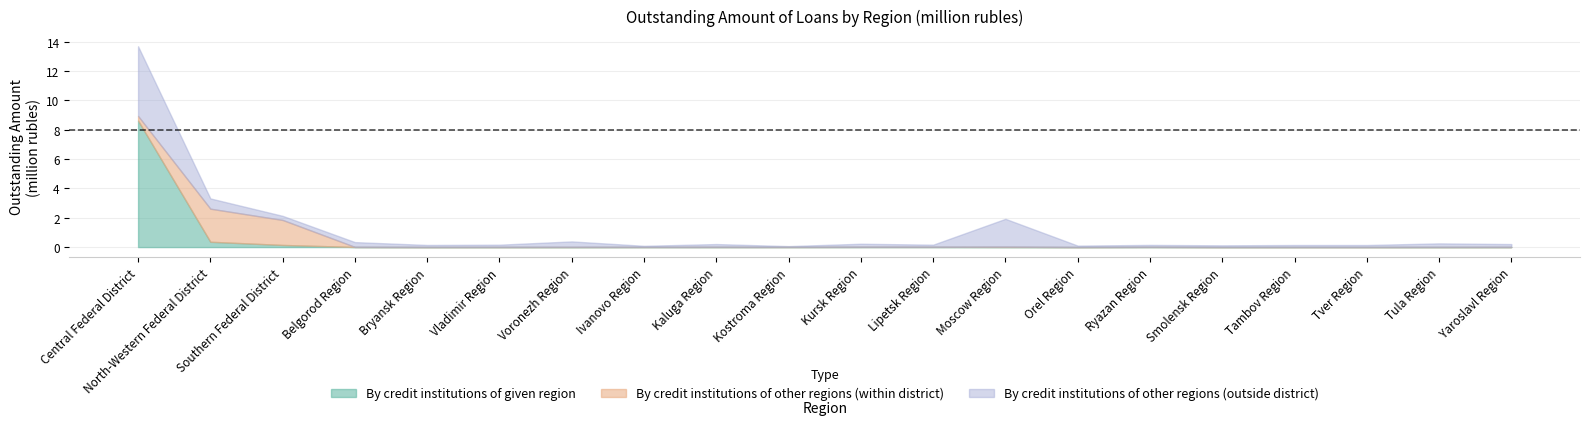

Reading left to right, what are all the values shown in this chart?

By credit institutions of given region: 8626549	362336	145060	5461	0	2874	7	6232	6364	6975	10519	10781	3407	0	8452	1109	1743	1723	1368	2855
By credit institutions of other regions (within district): 318138	2257018	1704732	6514	6081	3825	14177	2406	4802	1515	2856	3000	24327	4885	3362	2861	2085	2502	6294	5235
By credit institutions of other regions (outside district): 4749955	698682	279585	326791	138742	156139	371553	78059	195104	57100	214318	148766	1898896	95207	136751	115578	137710	136925	244431	196938